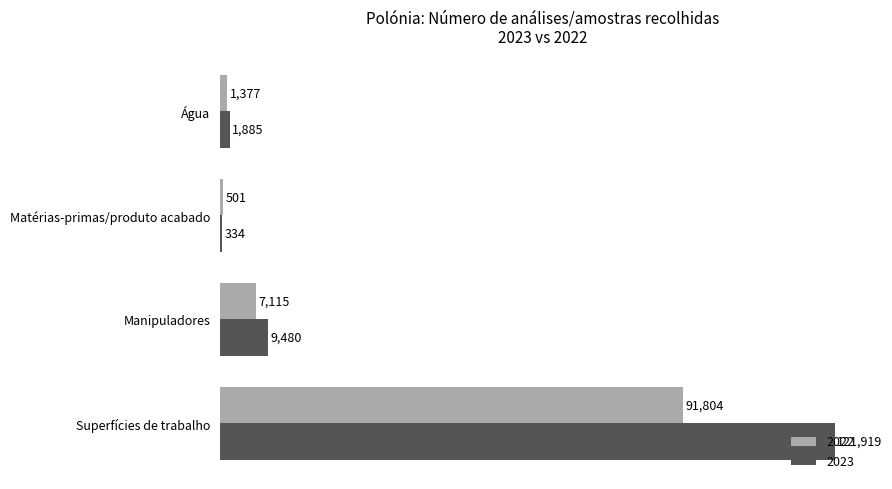

Is the value of 2022 at Superfícies de trabalho greater than the value of 2023 at Manipuladores?

Yes